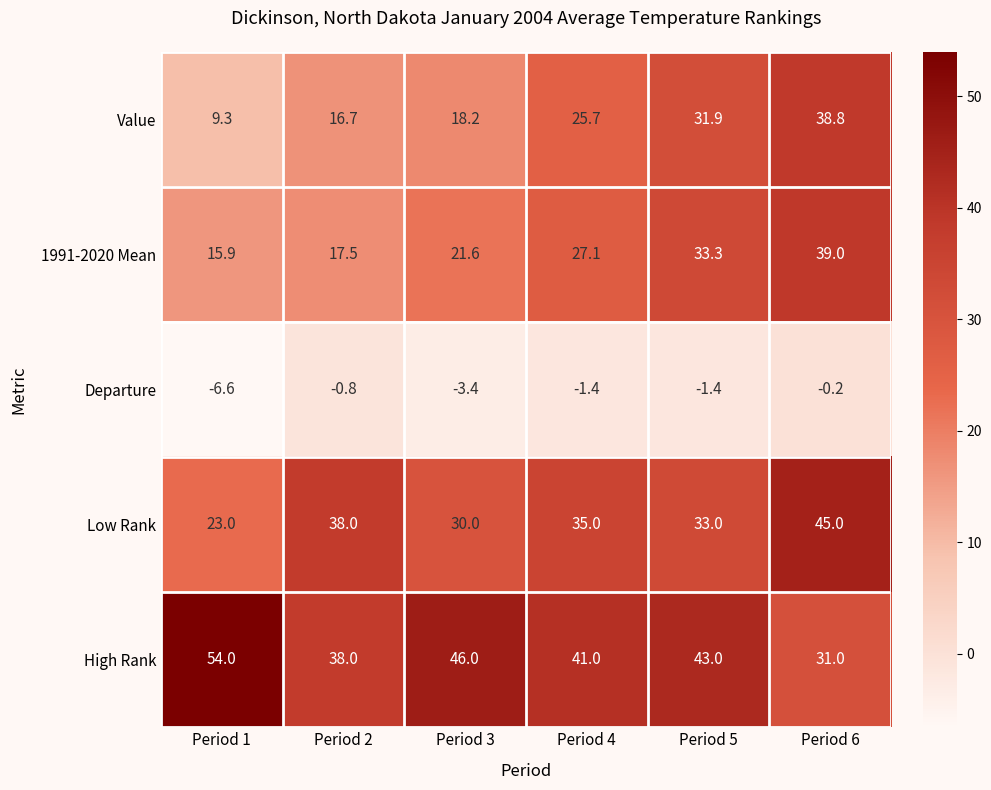

At which category does the chart reach its peak across all series?

Period 1